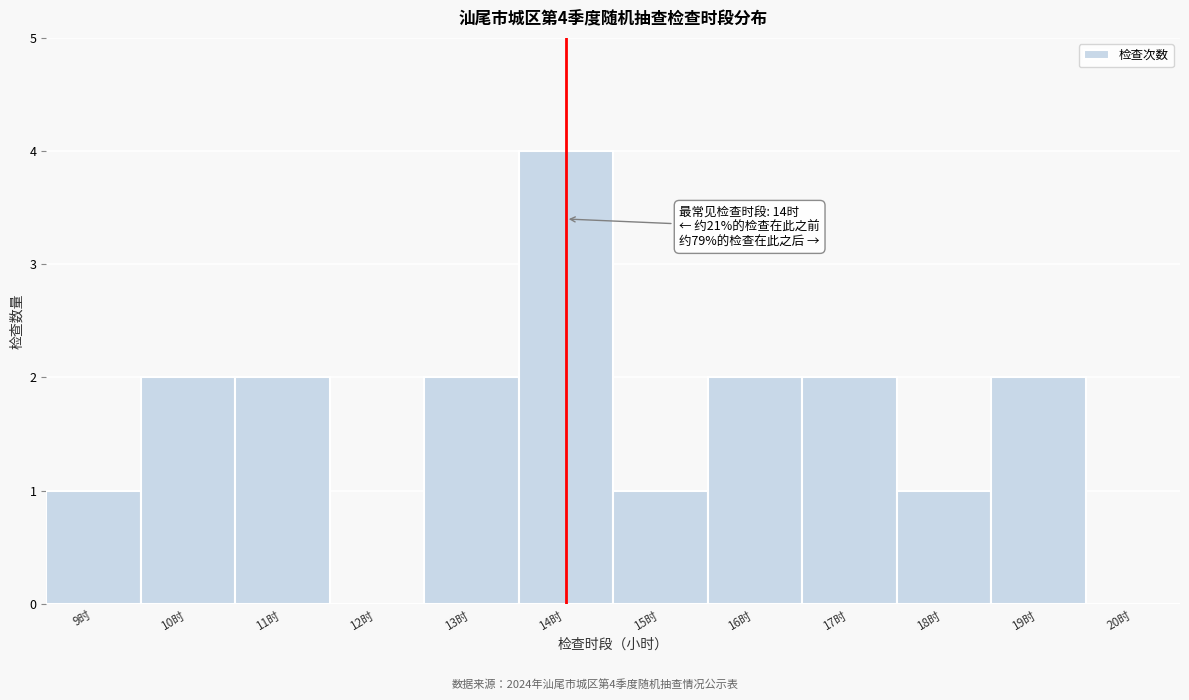

Which range on the x-axis has the tallest bar?

13.5 to 14.5